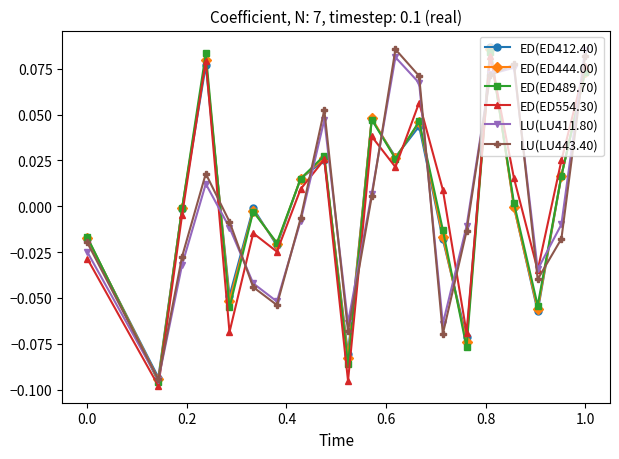

How many interior local valleys does the LU(LU443.40) series have?

5